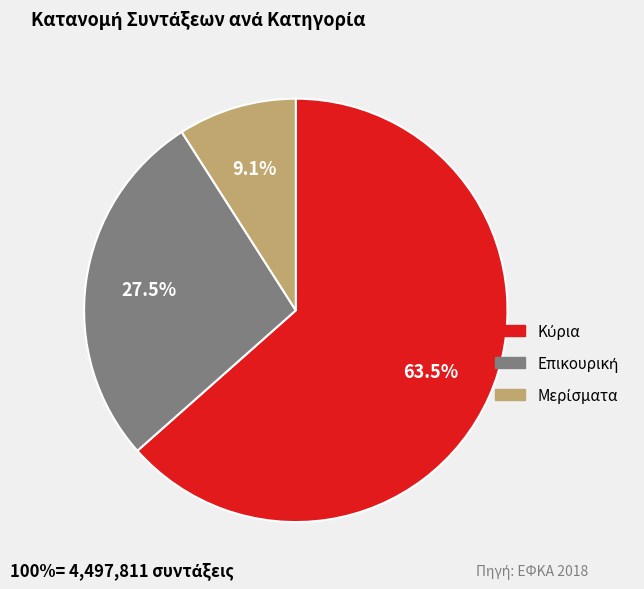

How many segments does this pie chart have?

3